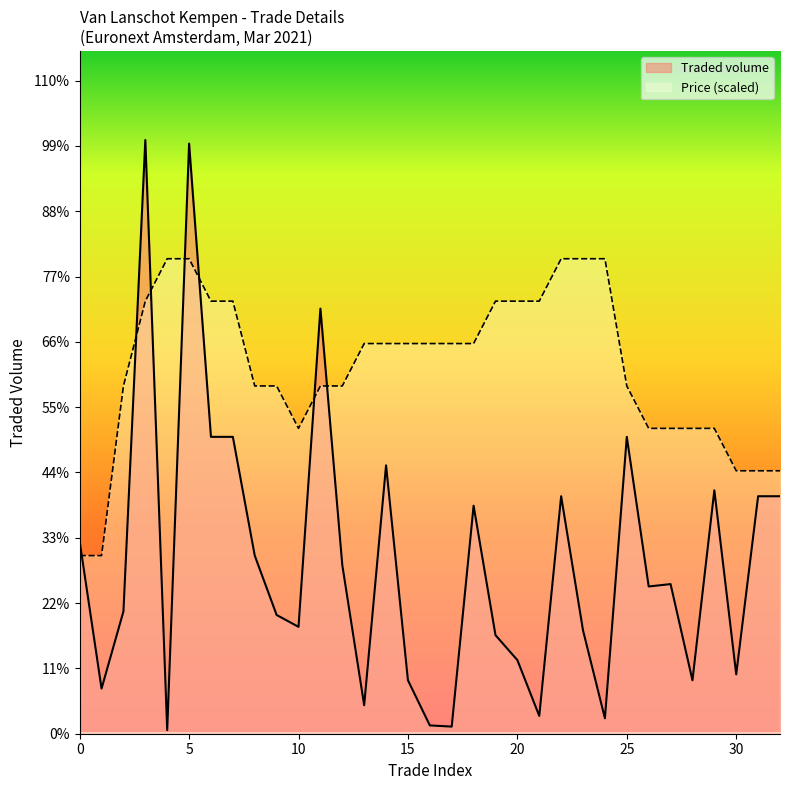

The Traded volume series shows 165.6 at 7. True or false?

False